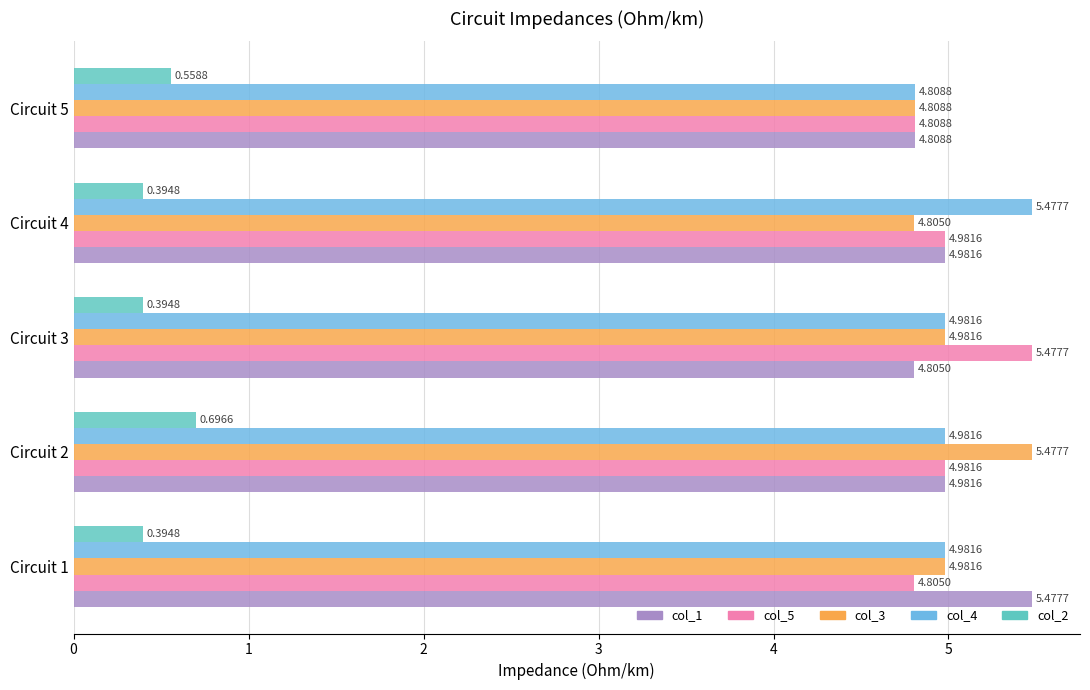

What is the sum of all col_3 values?

25.1